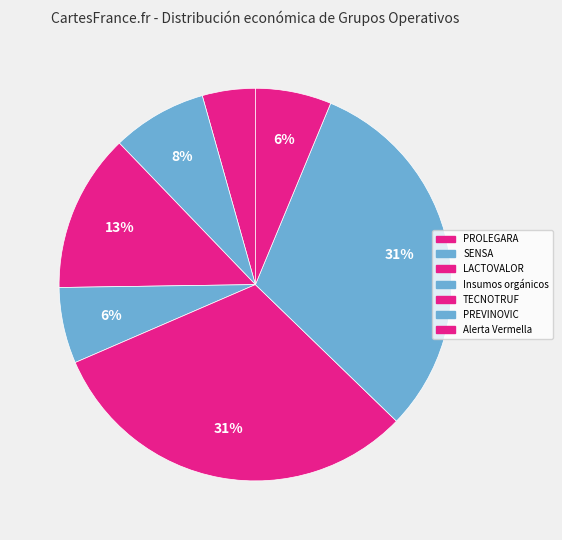

How many segments does this pie chart have?

7